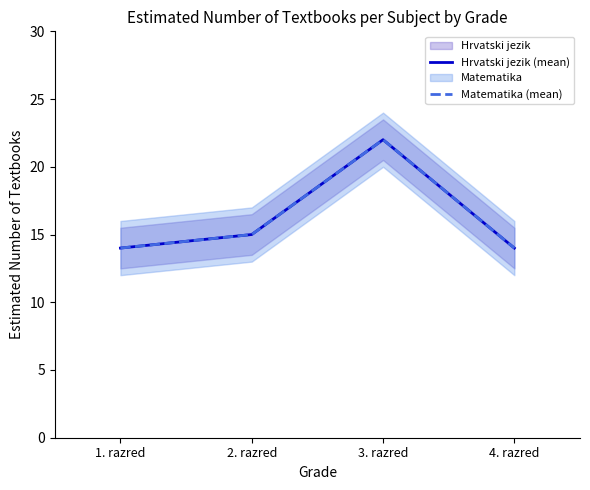

List the labels in order of Matematika (mean) value, smallest first.

1. razred, 4. razred, 2. razred, 3. razred